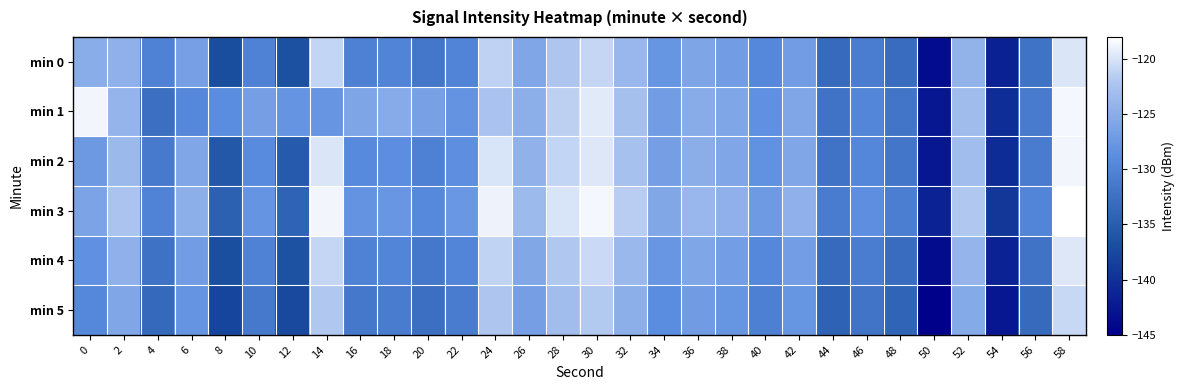

Reading left to right, extract all data points from this chart.

min 0: 0=-125.0	2=-124.6	4=-130.3	6=-126.6	8=-136.9	10=-130.2	12=-136.5	14=-121.0	16=-130.4	18=-130.0	20=-131.6	22=-130.0	24=-121.2	26=-125.7	28=-122.1	30=-120.9	32=-123.8	34=-127.8	36=-126.0	38=-126.9	40=-129.5	42=-126.9	44=-133.3	46=-131.0	48=-133.0	50=-143.8	52=-124.3	54=-141.6	56=-132.2	58=-119.8
min 1: 0=-118.7	2=-124.1	4=-132.6	6=-129.5	8=-128.8	10=-126.7	12=-127.9	14=-127.8	16=-125.9	18=-125.2	20=-126.5	22=-128.1	24=-122.5	26=-124.8	28=-121.3	30=-119.5	32=-122.7	34=-126.9	36=-125.1	38=-125.9	40=-128.4	42=-125.8	44=-132.1	46=-129.8	48=-131.9	50=-142.5	52=-123.2	54=-140.3	56=-131.1	58=-118.6
min 2: 0=-127.3	2=-123.5	4=-131.2	6=-125.8	8=-135.7	10=-129.1	12=-135.3	14=-119.8	16=-129.2	18=-128.7	20=-130.4	22=-128.6	24=-120.0	26=-124.5	28=-121.0	30=-119.7	32=-122.6	34=-126.7	36=-124.9	38=-125.7	40=-128.3	42=-125.7	44=-132.1	46=-129.7	48=-131.8	50=-142.6	52=-123.1	54=-140.4	56=-131.0	58=-118.7
min 3: 0=-126.2	2=-122.4	4=-130.1	6=-124.7	8=-134.6	10=-128.0	12=-134.2	14=-118.7	16=-128.1	18=-127.6	20=-129.3	22=-127.5	24=-118.9	26=-123.4	28=-119.9	30=-118.6	32=-121.5	34=-125.6	36=-123.8	38=-124.6	40=-127.2	42=-124.6	44=-131.0	46=-128.6	48=-130.7	50=-141.5	52=-122.0	54=-139.3	56=-129.9	58=-117.6
min 4: 0=-128.4	2=-124.6	4=-132.3	6=-126.9	8=-136.8	10=-130.2	12=-136.4	14=-120.9	16=-130.3	18=-129.9	20=-131.5	22=-129.9	24=-121.1	26=-125.6	28=-122.0	30=-120.7	32=-123.6	34=-127.7	36=-125.9	38=-126.8	40=-129.4	42=-126.8	44=-133.2	46=-130.9	48=-133.0	50=-143.7	52=-124.2	54=-141.5	56=-132.1	58=-119.7
min 5: 0=-129.5	2=-125.7	4=-133.4	6=-128.0	8=-137.9	10=-131.3	12=-137.5	14=-122.0	16=-131.4	18=-131.0	20=-132.6	22=-131.0	24=-122.2	26=-126.7	28=-123.1	30=-121.8	32=-124.7	34=-128.8	36=-127.0	38=-127.9	40=-130.5	42=-127.9	44=-134.3	46=-132.0	48=-134.1	50=-144.8	52=-125.3	54=-142.6	56=-133.2	58=-120.8